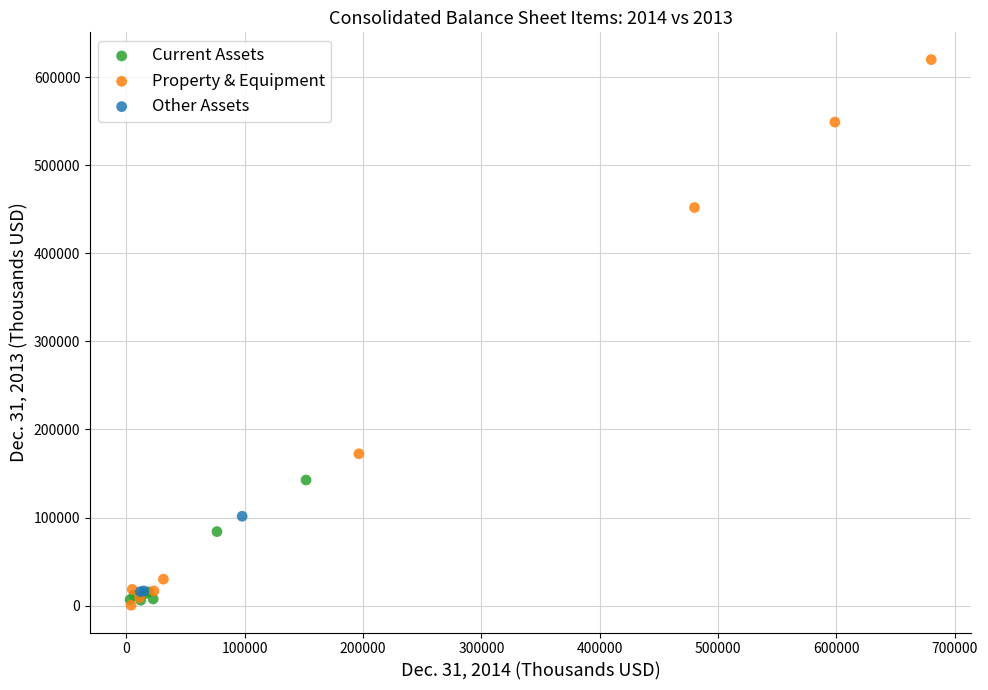

Which series has the widest spread of Y values?

Property & Equipment